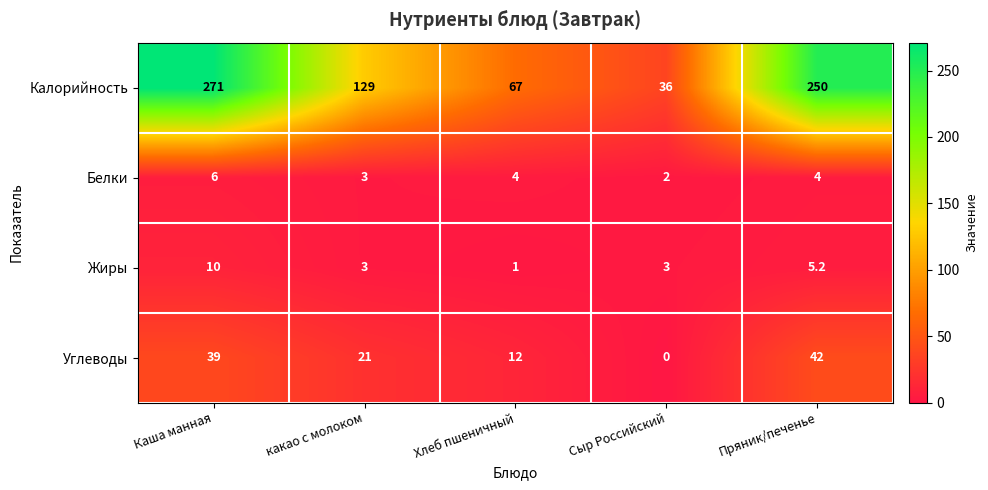

What is the approximate value of Жиры at Пряник/печенье?

5.2